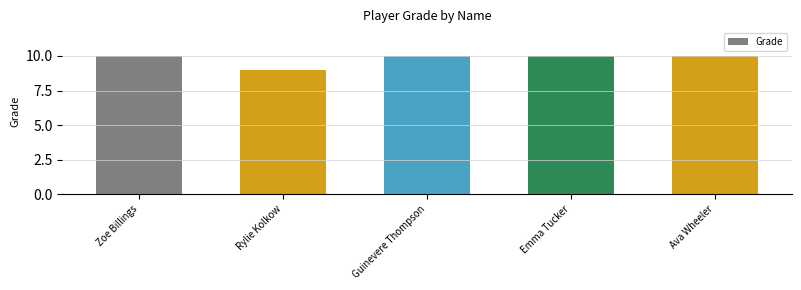

What is the sum of the values at Guinevere Thompson and Zoe Billings?

20